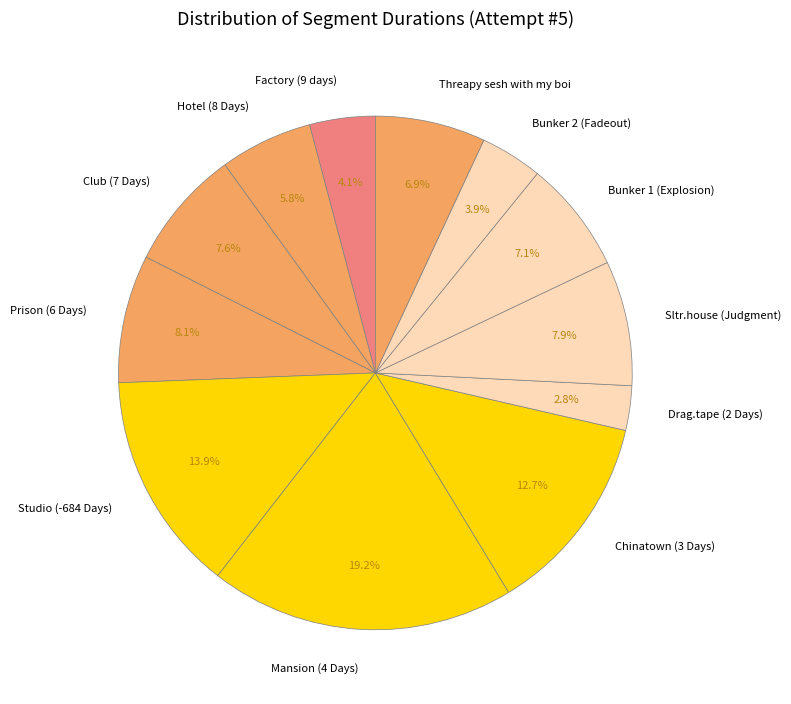

Is there a majority slice in this chart?

No